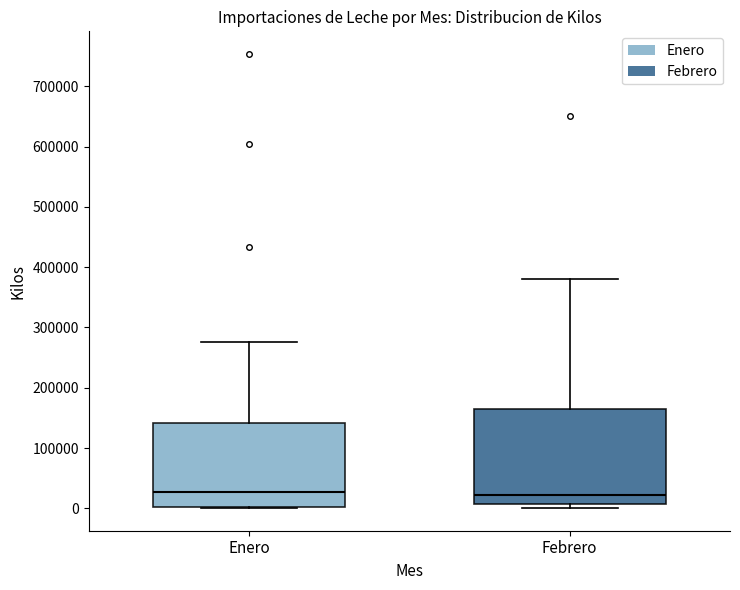

Reading left to right, read every box against the y-axis: the position of its median line, the range the box covers, and the ends of its whiskers. The values are not printed on the chart, so give them approximately, as read against the axis.

Enero: median 30000, box 0 to 140000, whiskers 0 to 280000
Febrero: median 20000, box 10000 to 170000, whiskers 0 to 380000